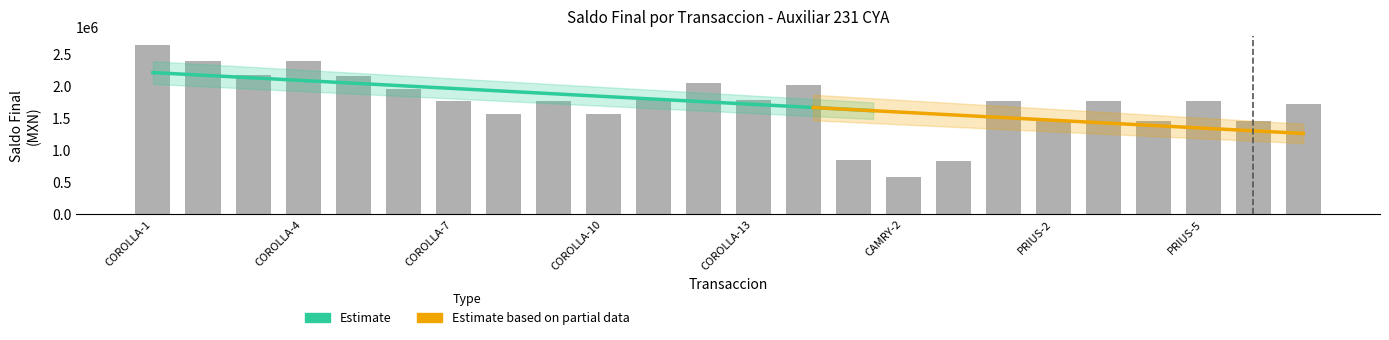

Which category has the highest value across all series?

COROLLA-1